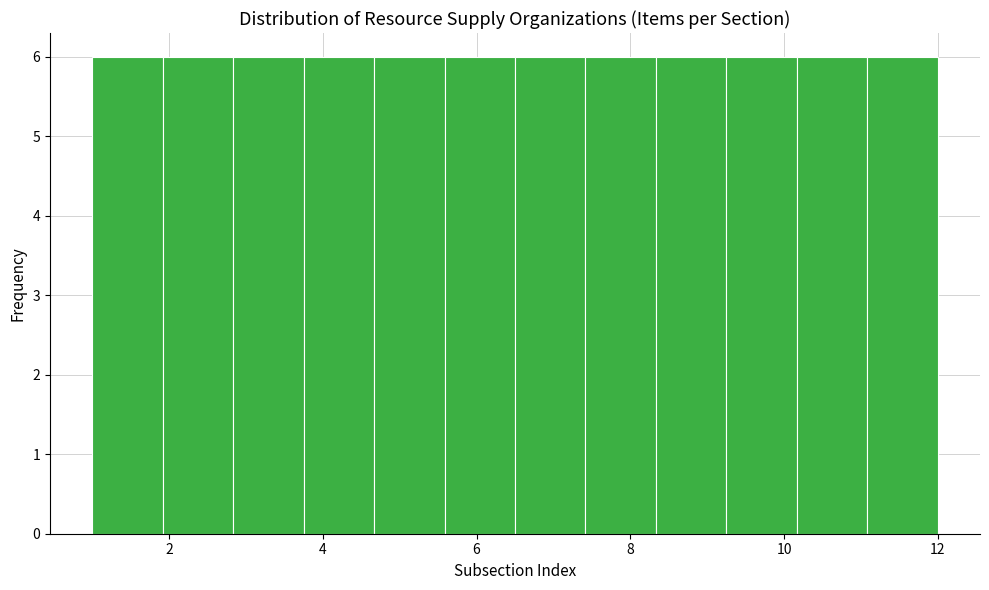

Reading left to right, transcribe this chart: for each bar, give the range it covers on the x-axis and its height. Neither the bar edges nor the heights are printed on the chart, so give them approximately, as read against the axes.

1.0 to 2.0: 6
2.0 to 2.8: 6
2.8 to 3.8: 6
3.8 to 4.6: 6
4.6 to 5.6: 6
5.6 to 6.6: 6
6.6 to 7.4: 6
7.4 to 8.4: 6
8.4 to 9.2: 6
9.2 to 10.2: 6
10.2 to 11.0: 6
11.0 to 12.0: 6